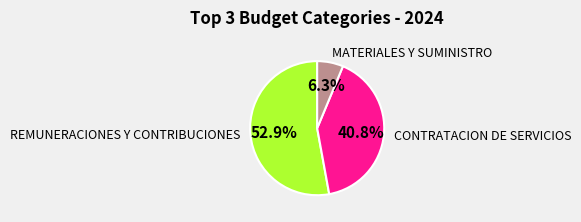

Is there a majority slice in this chart?

Yes